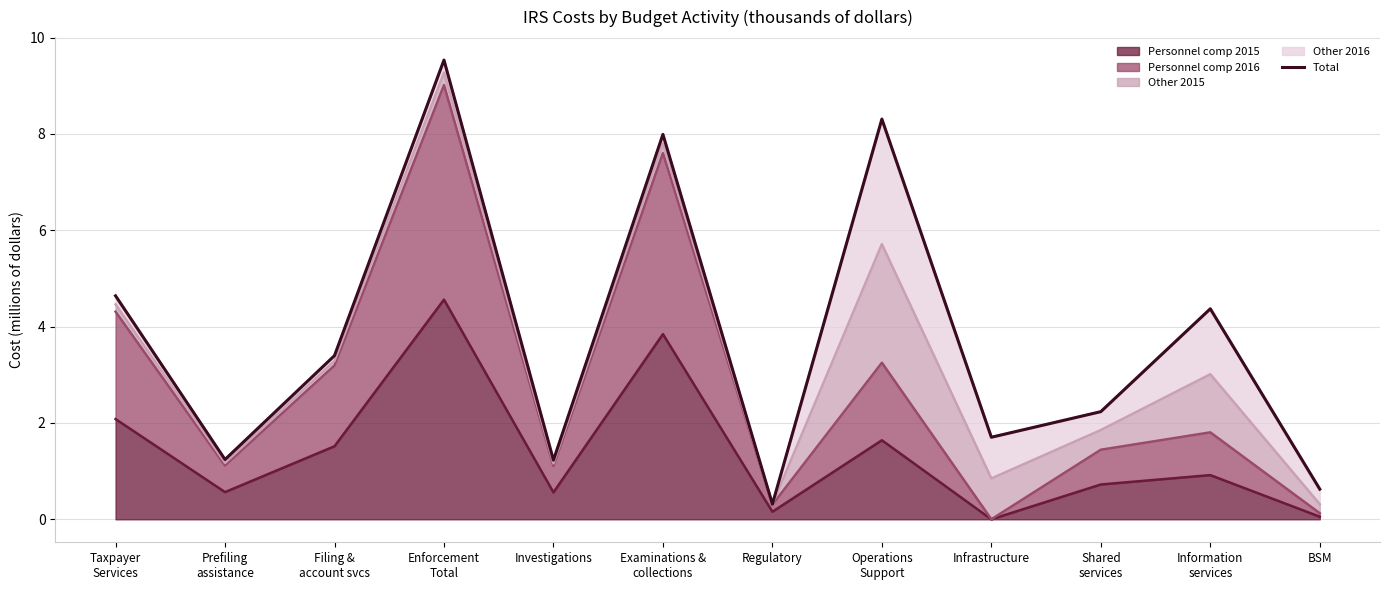

What is the label of the 8th point from the left?

Operations
Support